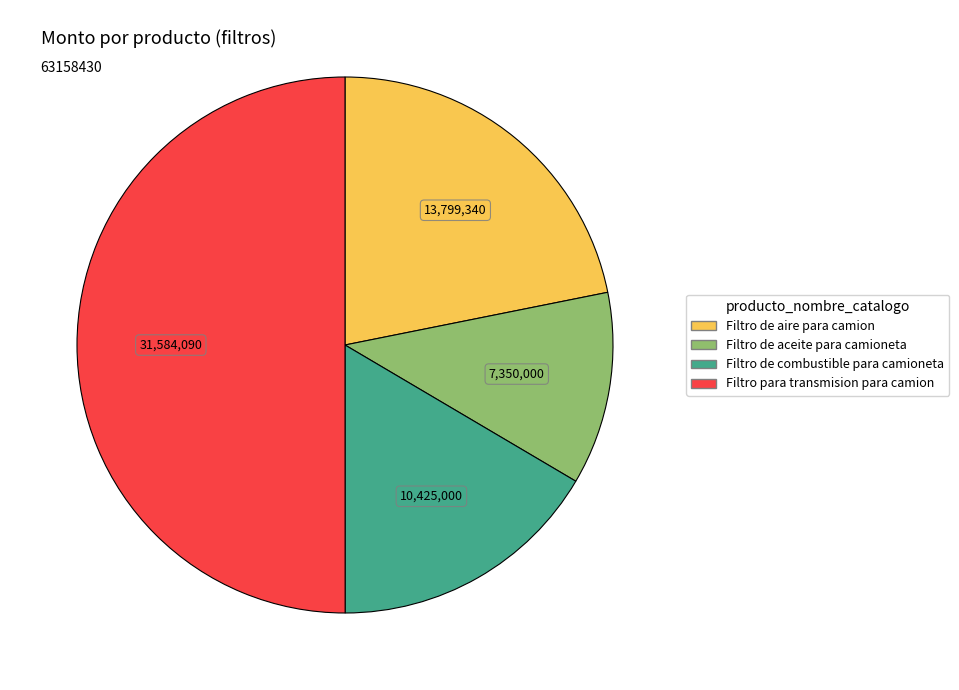

Which category has the smallest portion of the pie?

Filtro de aceite para camioneta